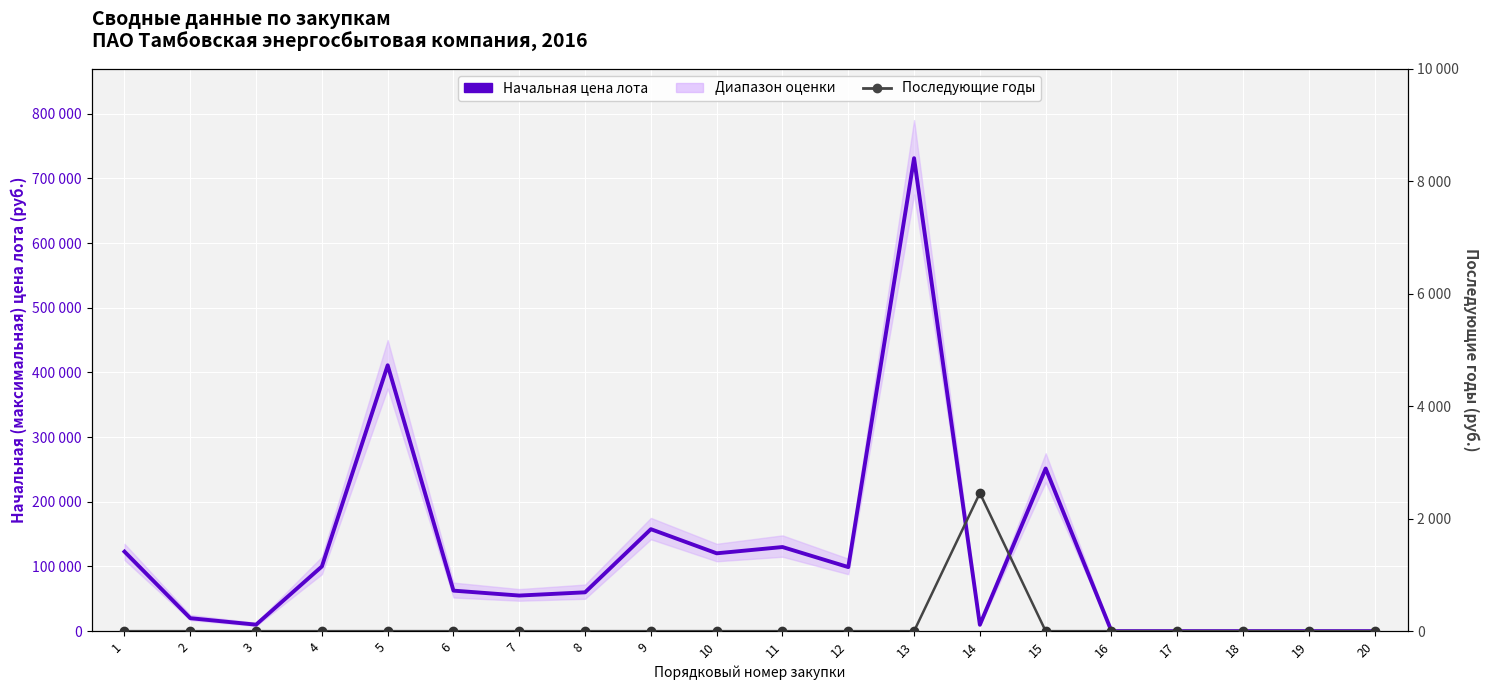

True or false: Начальная цена лота and Последующие годы intersect in this chart.

False